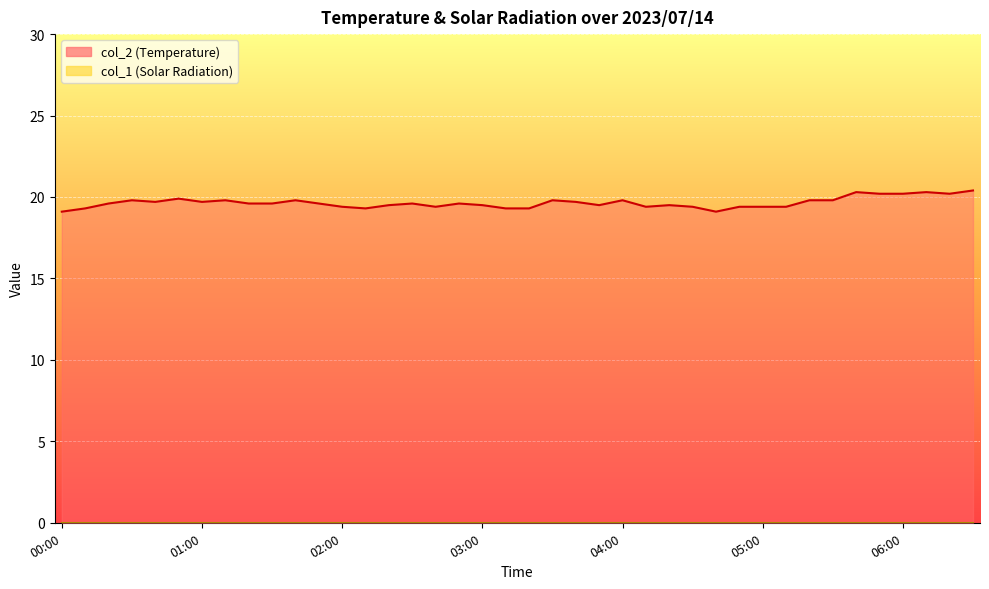

What is the label of the 32nd point from the left?

05:10